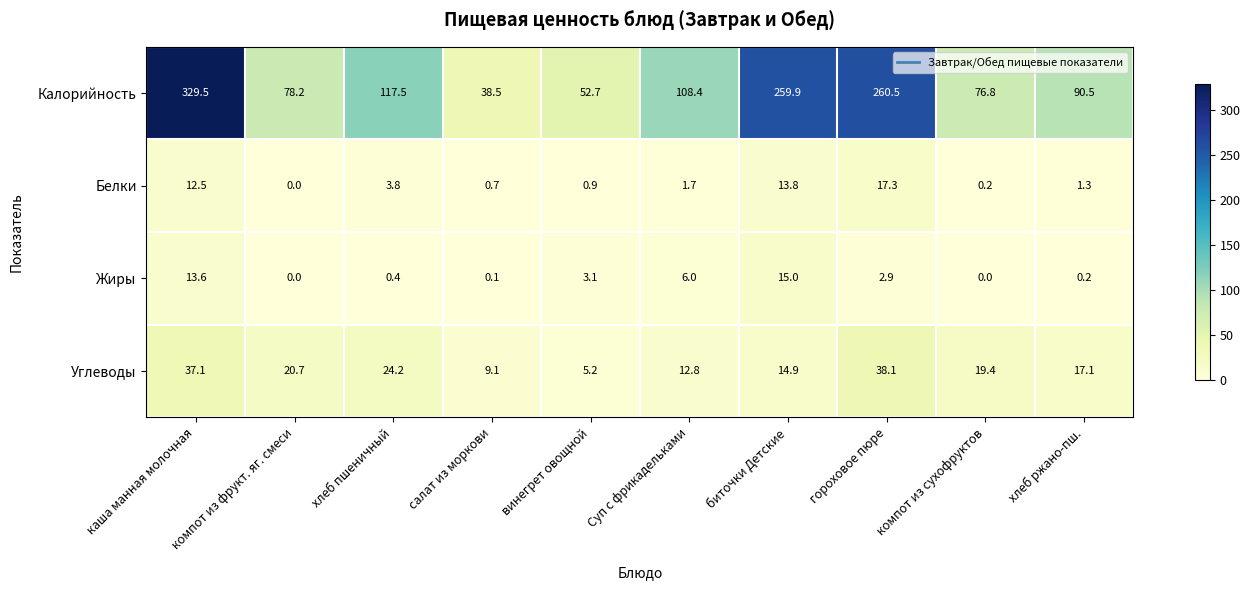

What is the difference between the Углеводы values at Суп с фрикадельками and биточки Детские?

2.1